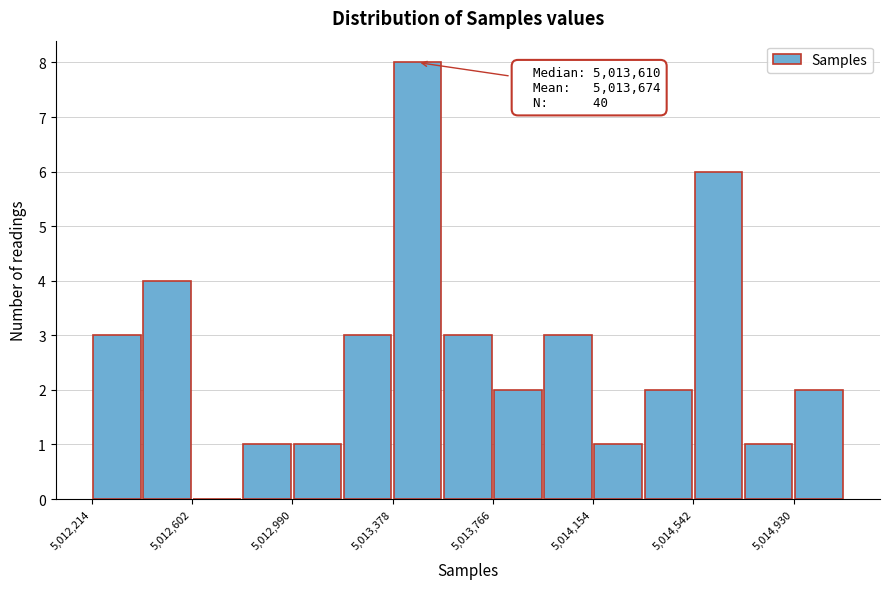

Around what value on the x-axis is the tallest bar? Give the approximate position of its centre, as read against the axis.

5013500